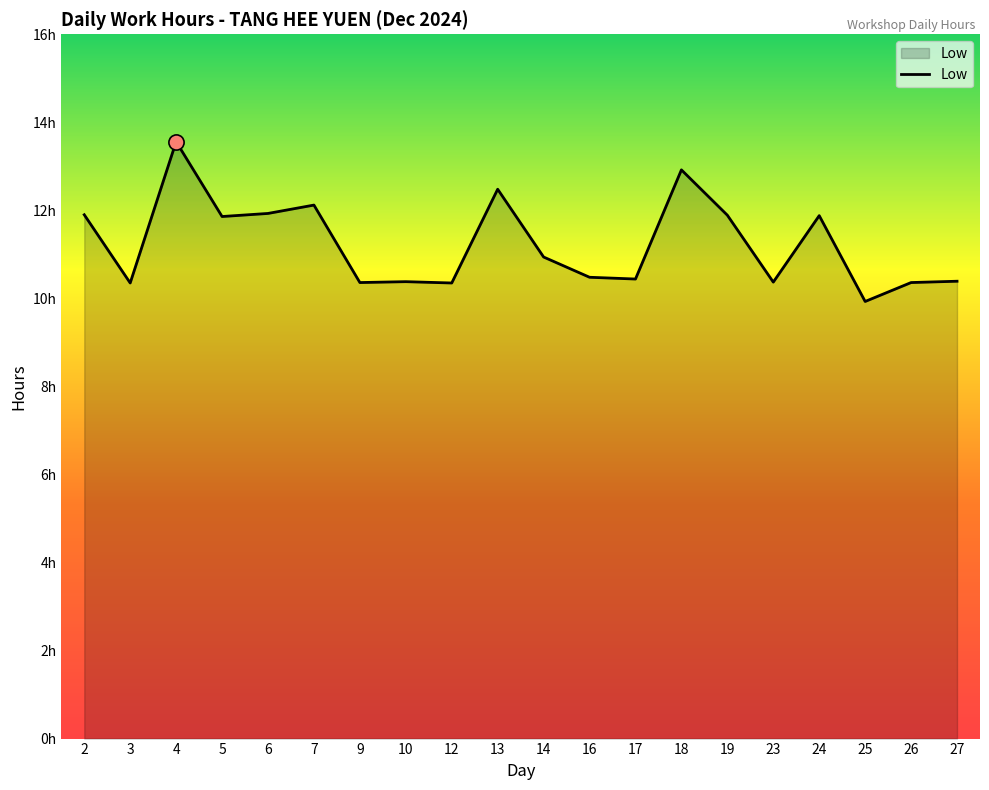

Between 17 and 27, which is larger?

17